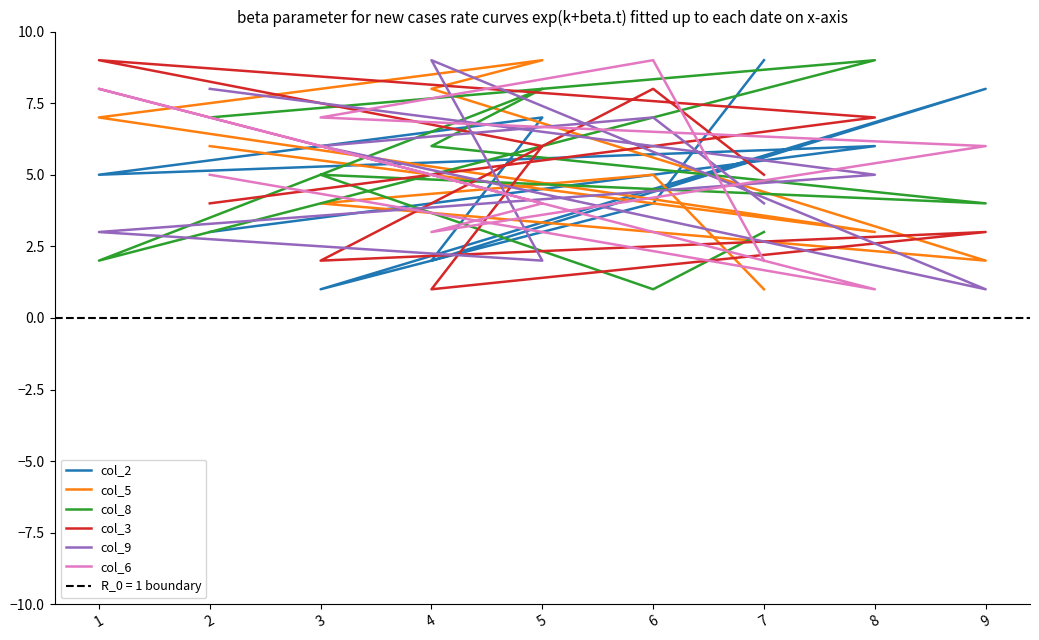

What is the difference between the second highest and minimum values in the col_6 series?

7